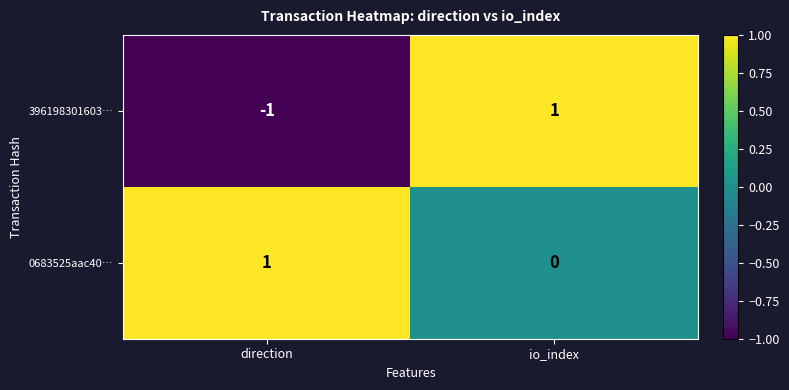

At which label does 0683525aac40… reach its peak?

direction